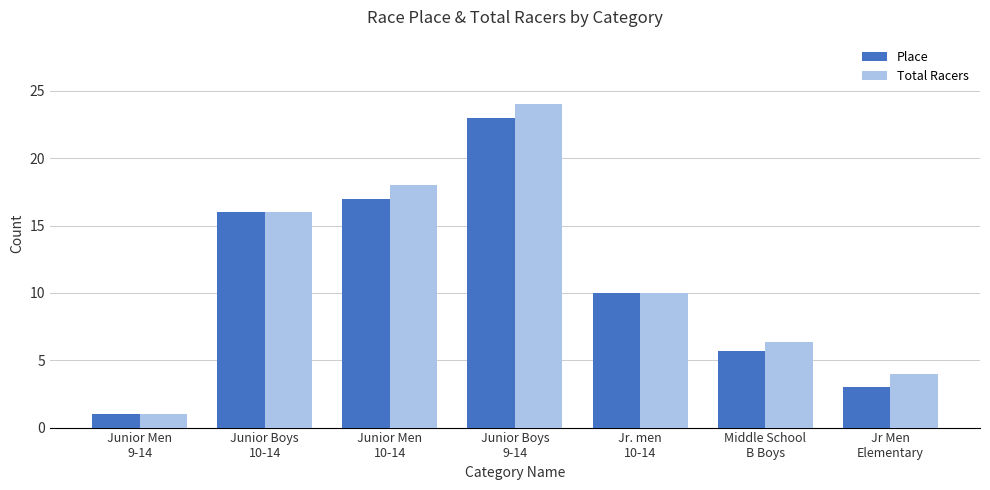

What are all the series names shown in the legend?

Place, Total Racers